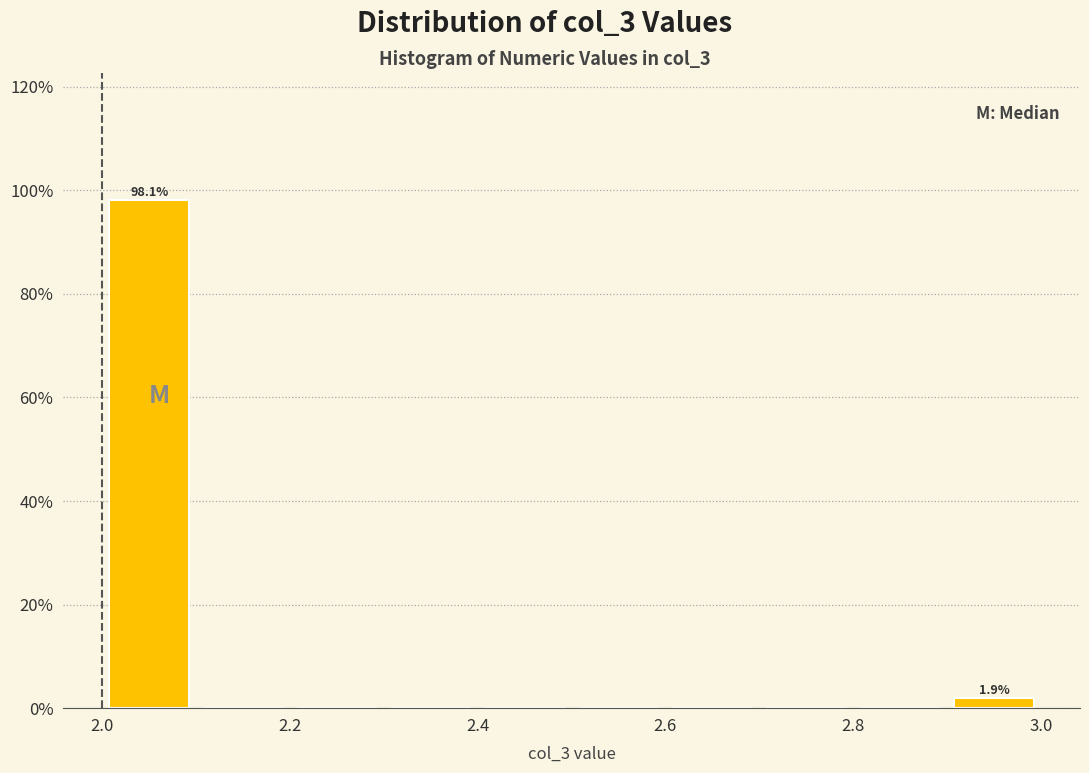

Which range on the x-axis has the tallest bar?

2.0 to 2.1